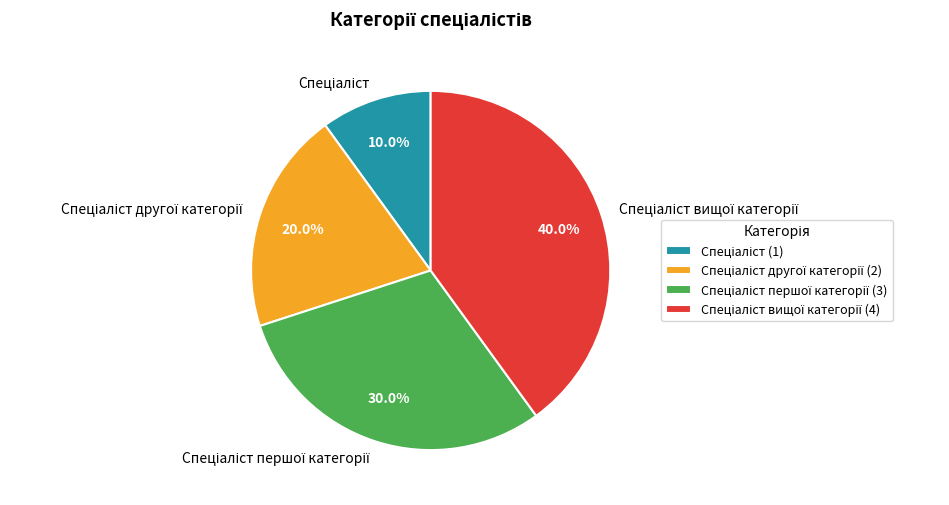

Count the number of slices in the pie.

4